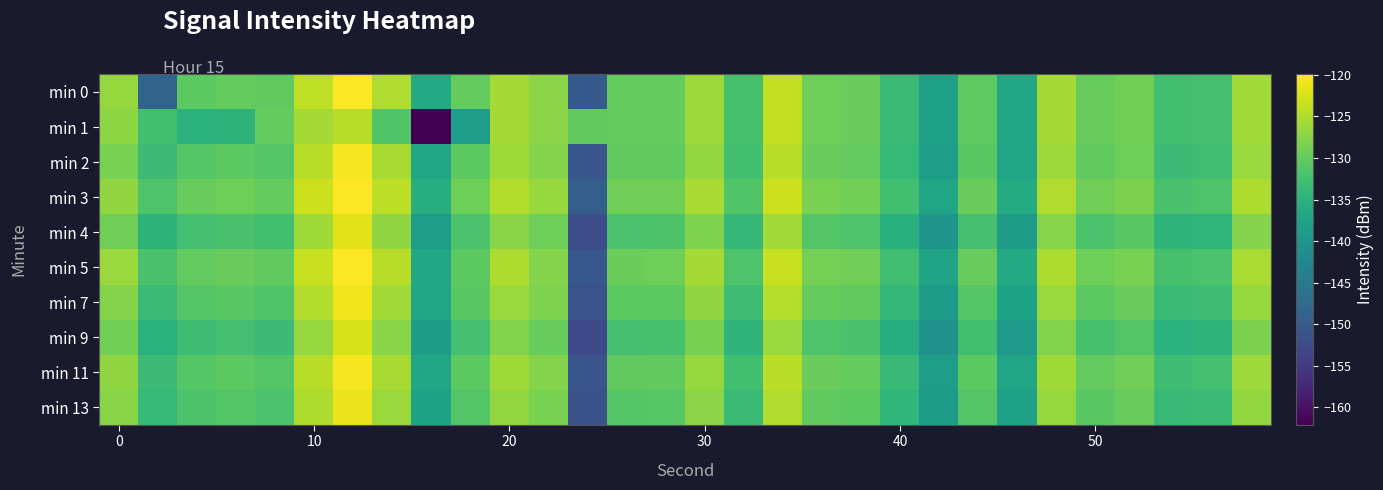

Which series has the largest total across all categories?

min 3